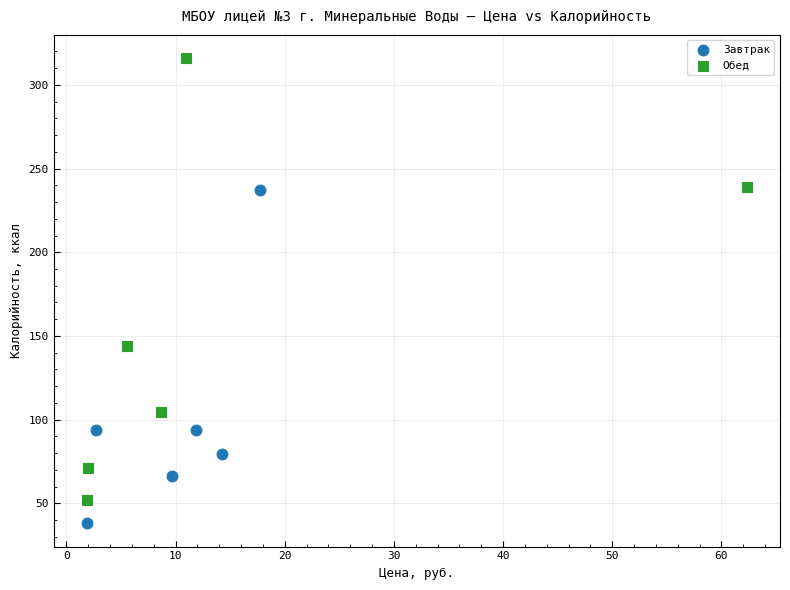

Which series has the widest spread of Y values?

Обед